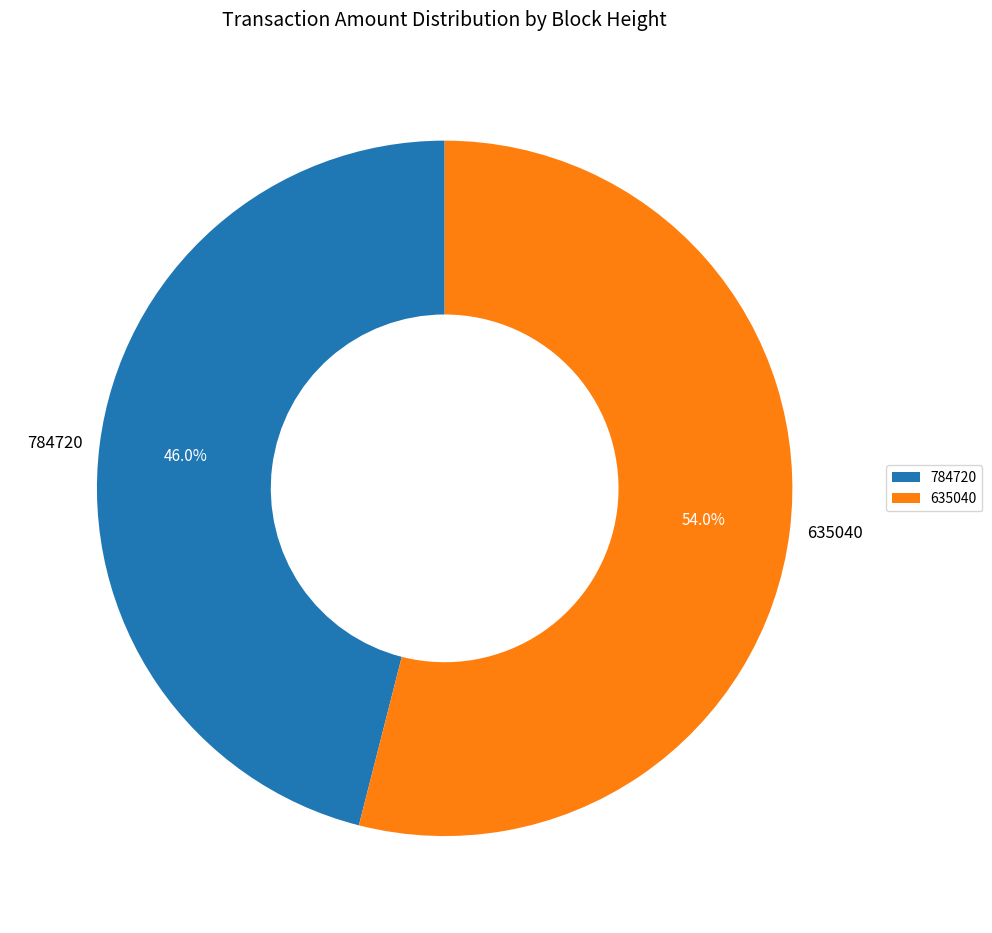

Is it true that 784720 is 39% of the pie?

False